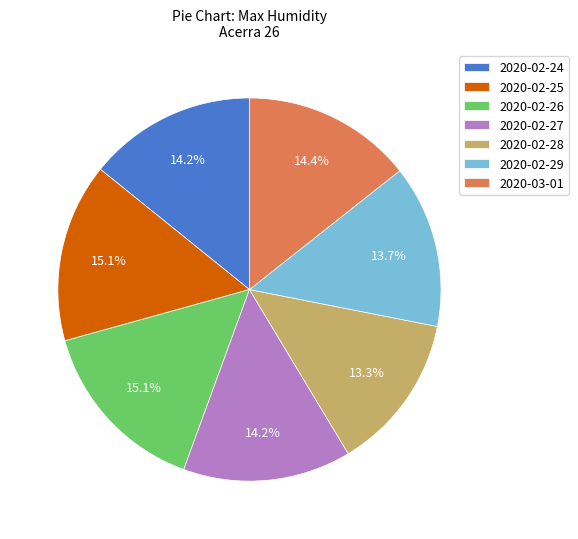

Does any single category account for the majority?

No